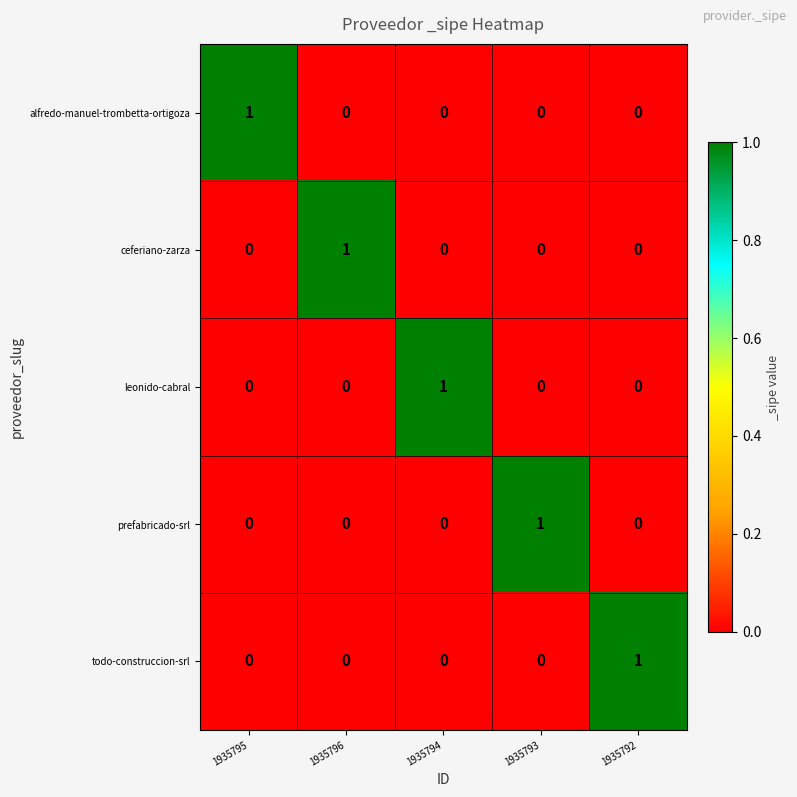

Reading left to right, what are all the values shown in this chart?

alfredo-manuel-trombetta-ortigoza: 1935795=1	1935796=0	1935794=0	1935793=0	1935792=0
ceferiano-zarza: 1935795=0	1935796=1	1935794=0	1935793=0	1935792=0
leonido-cabral: 1935795=0	1935796=0	1935794=1	1935793=0	1935792=0
prefabricado-srl: 1935795=0	1935796=0	1935794=0	1935793=1	1935792=0
todo-construccion-srl: 1935795=0	1935796=0	1935794=0	1935793=0	1935792=1